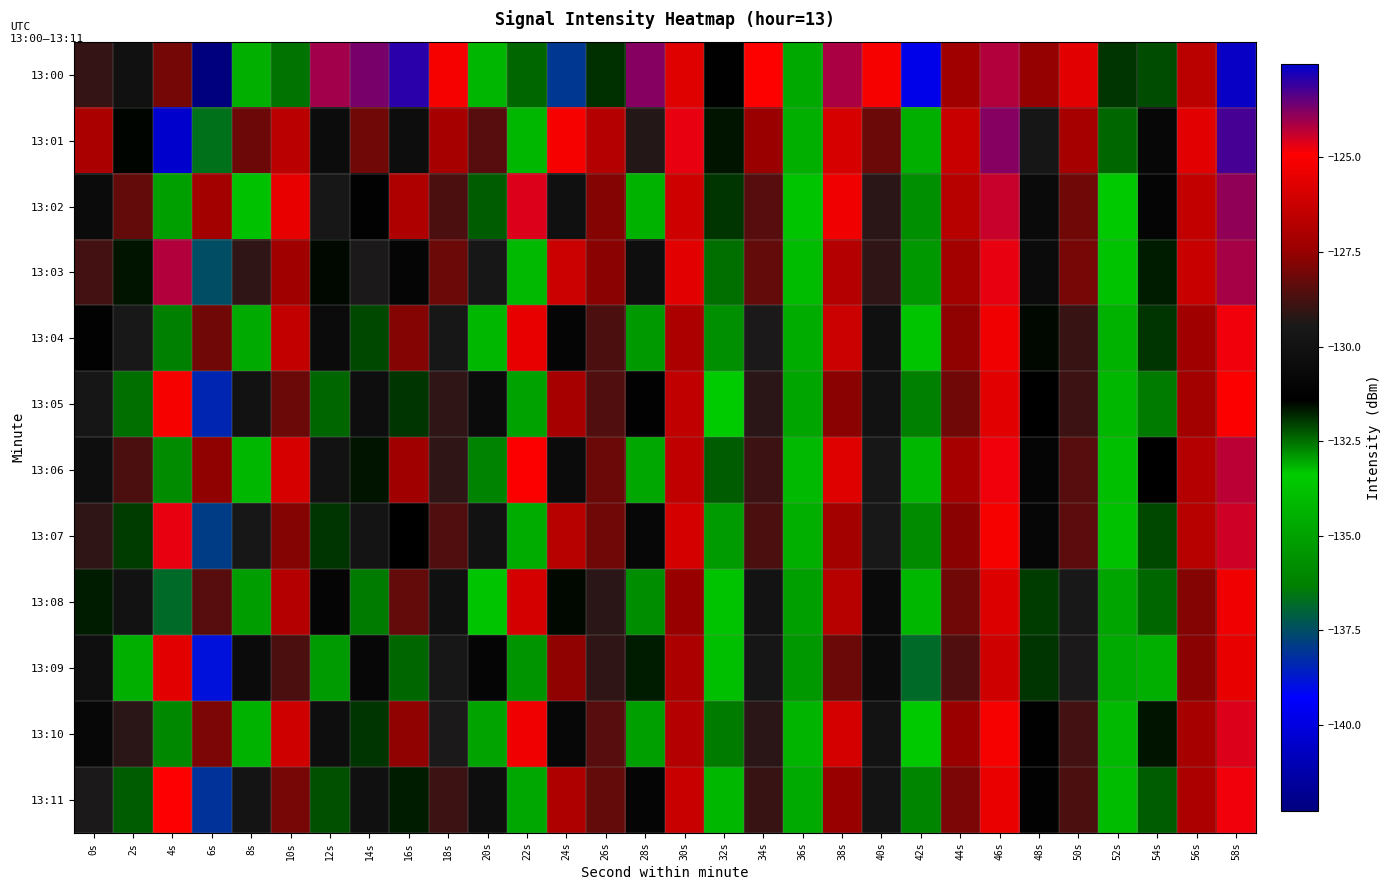

Which series has the widest spread of values?

13:00